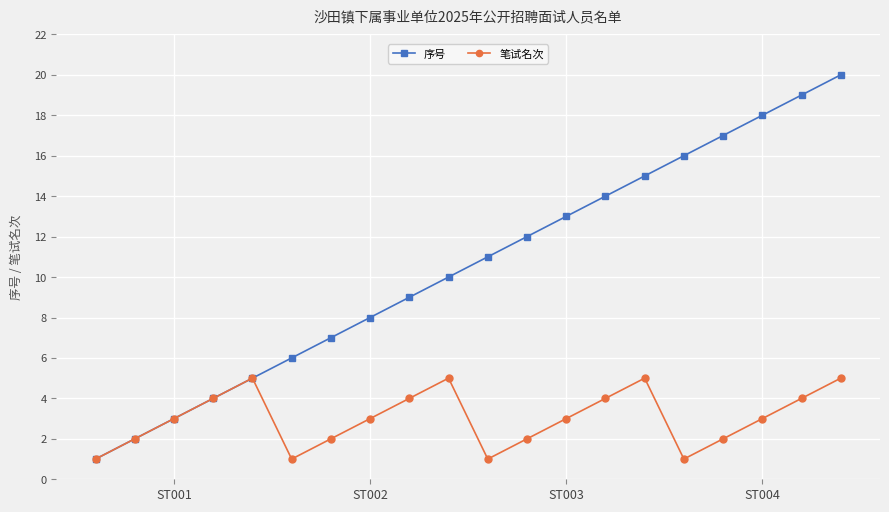

List the series in order of their peak value, lowest first.

笔试名次, 序号